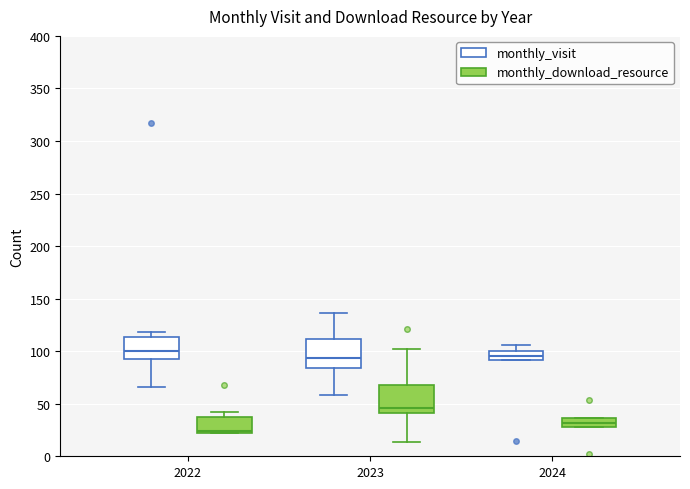

Reading left to right, read every box against the y-axis: the position of its median line, the range the box covers, and the ends of its whiskers. The values are not printed on the chart, so give them approximately, as read against the axis.

2022 (monthly_visit): median 100, box 95 to 115, whiskers 65 to 120
2022 (monthly_download_resource): median 25 (just above the box's lower edge), box 25 to 40, whiskers 20 to 40 (just above the box's upper edge)
2023 (monthly_visit): median 95, box 85 to 110, whiskers 60 to 135
2023 (monthly_download_resource): median 45, box 40 to 70, whiskers 15 to 100
2024 (monthly_visit): median 95, box 90 to 100, whiskers 90 to 105
2024 (monthly_download_resource): median 30 (inside the box), box 30 to 35, whiskers 30 to 35